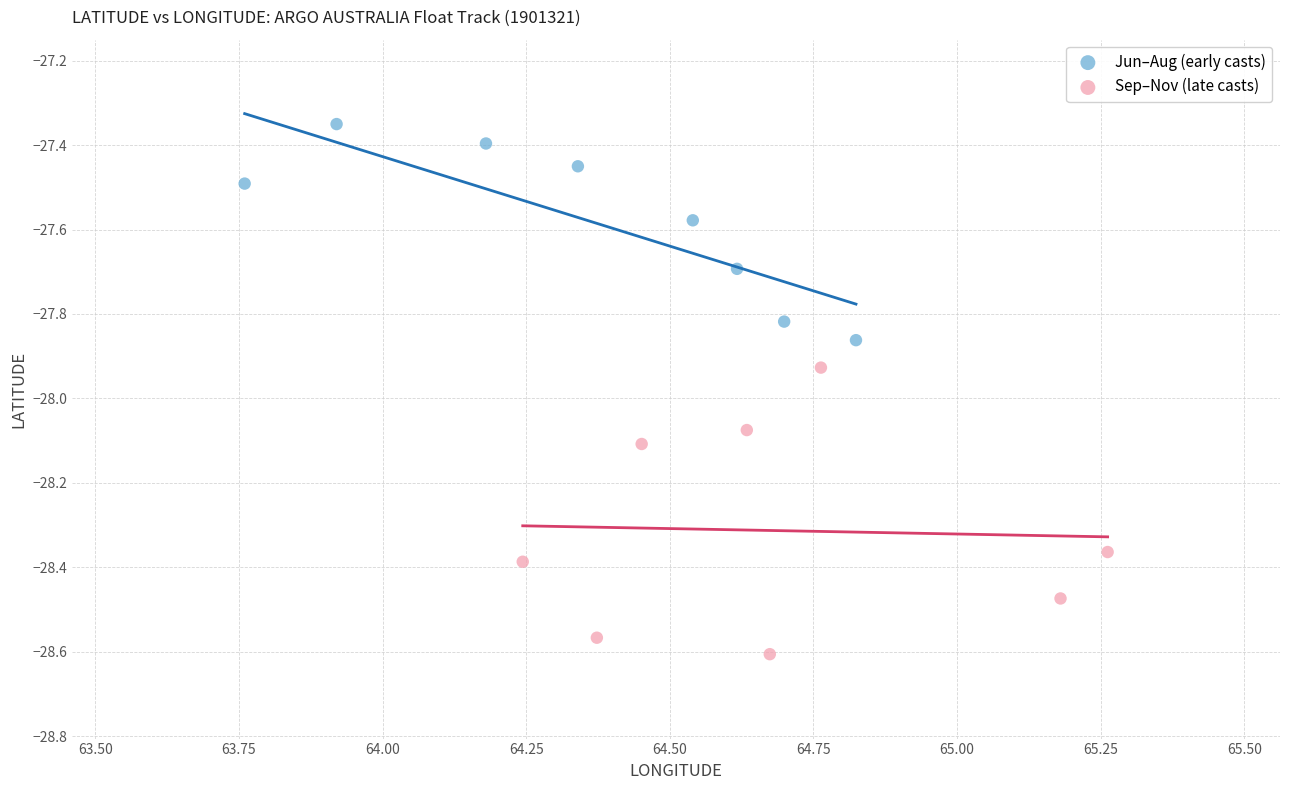

Which series has the largest Y range (max minus min)?

Sep–Nov (late casts)